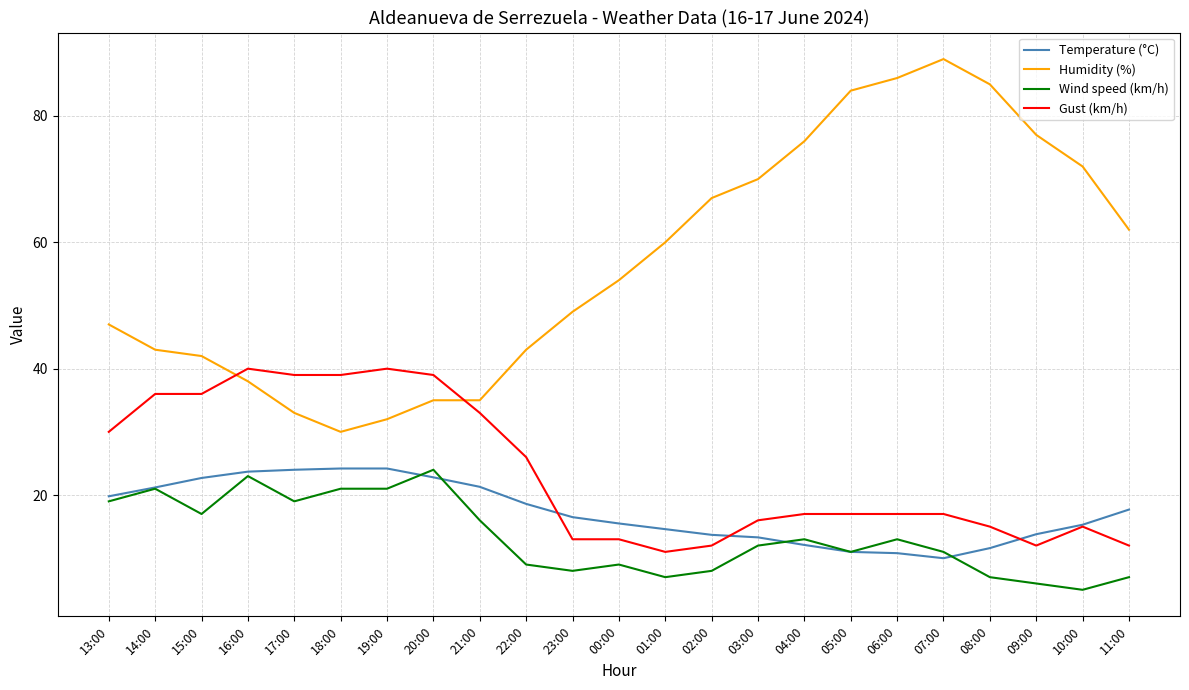

Which series has the largest total across all categories?

Humidity (%)